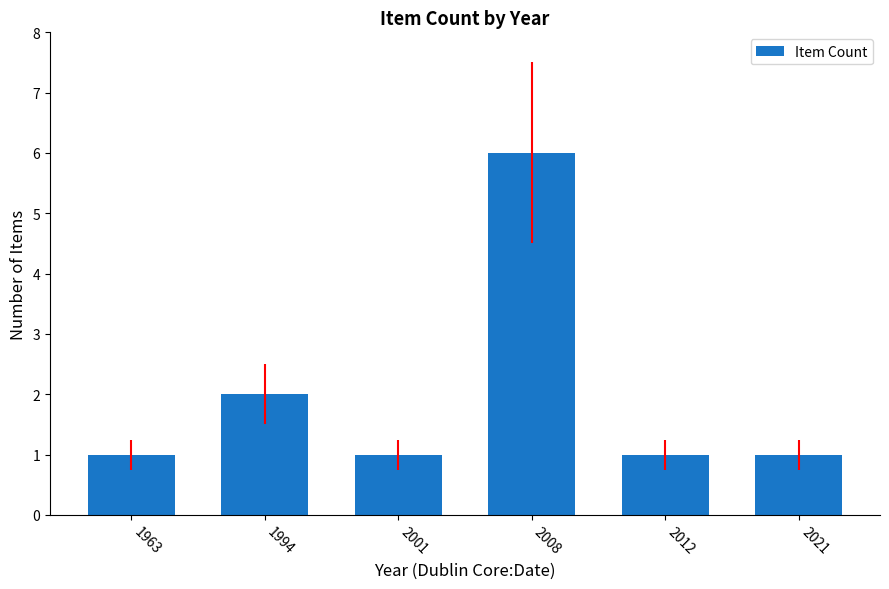

Reading right to left, list all the values displayed in this chart.

2021=1	2012=1	2008=6	2001=1	1994=2	1963=1